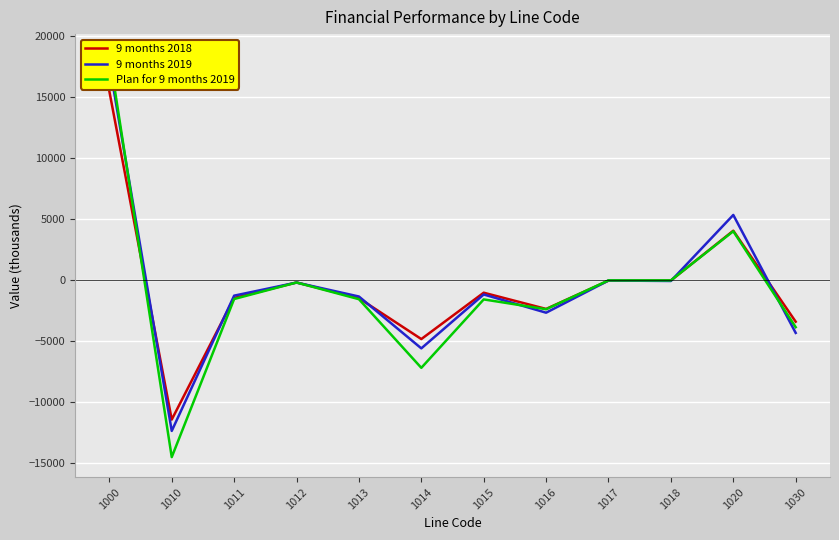

At how many categories does at least one series exceed 3437?

2